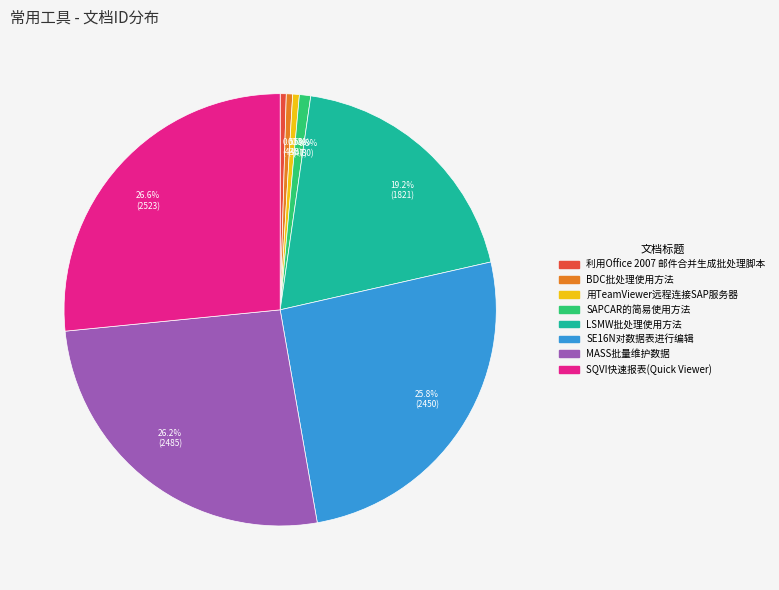

What percentage is NOT represented by 25.8% (2450)?

74.2%